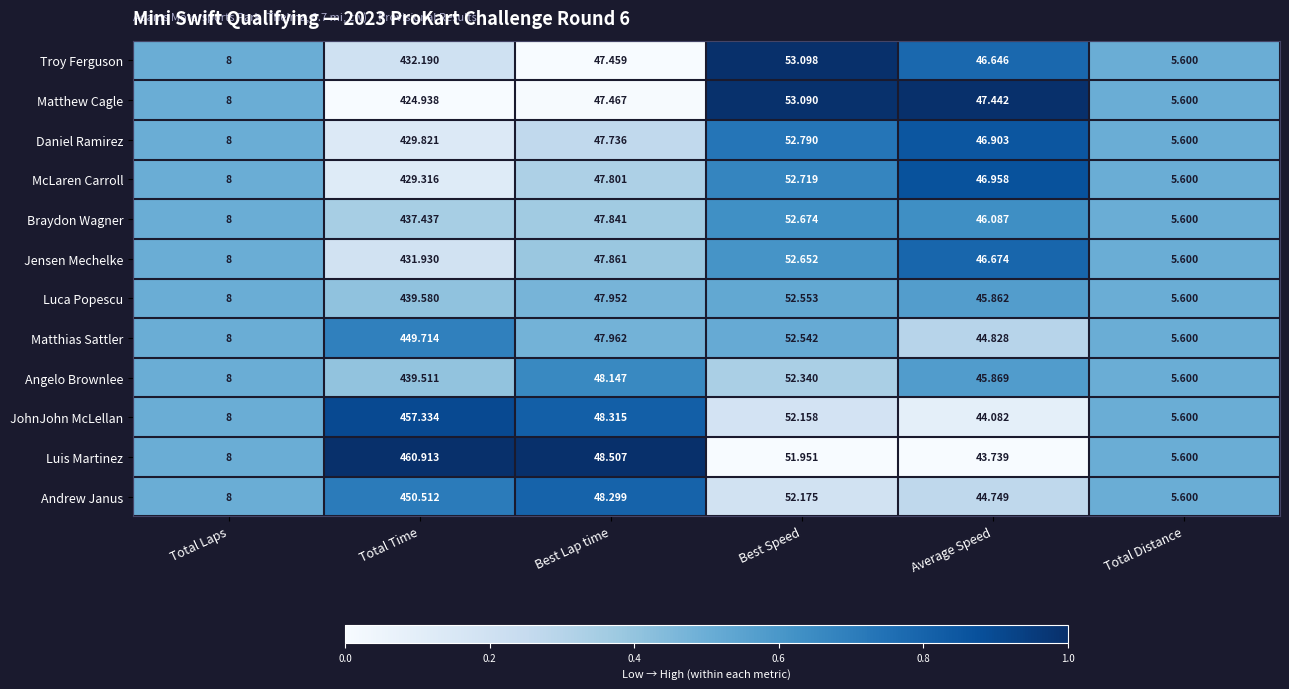

Which category has the highest value in the Braydon Wagner series?

Total Time